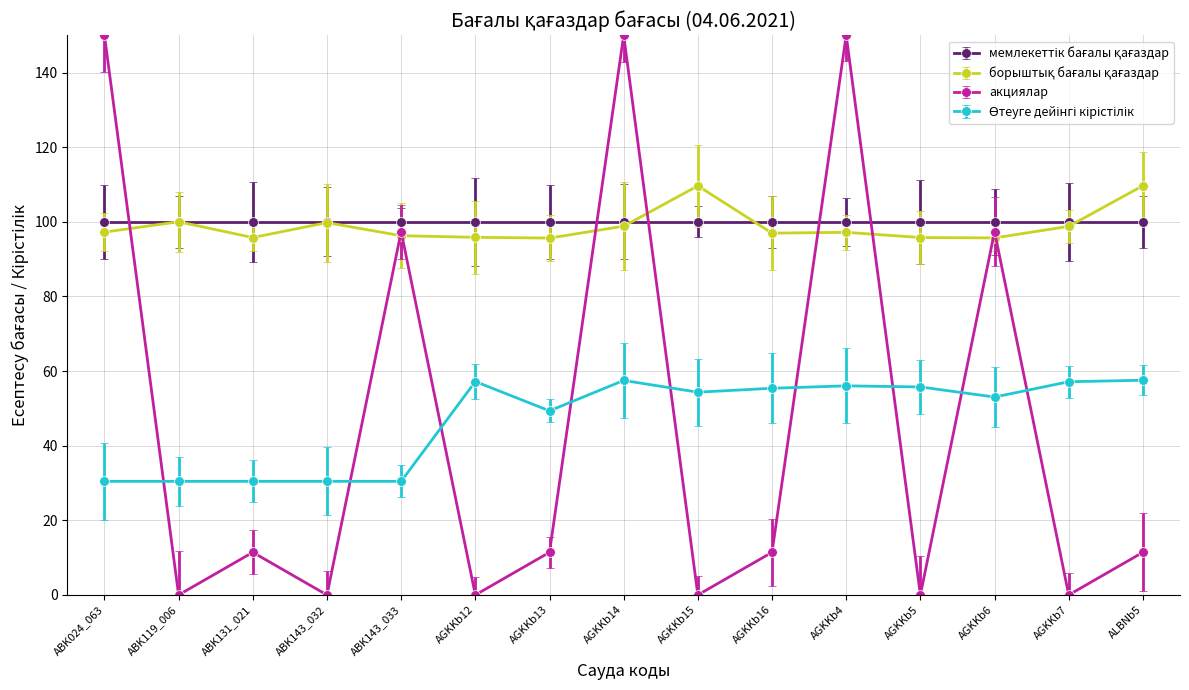

Is it true that акциялар equals 150.0 at AGKKb4?

True